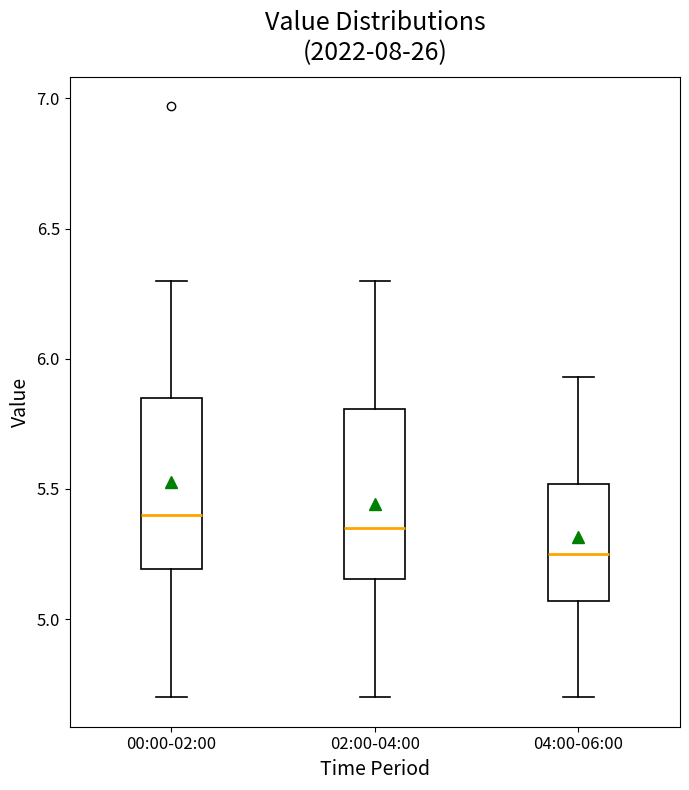

Reading left to right, transcribe this box plot: for each box, give where its median line is, the range the box spans, and where its two whiskers end, as read against the y-axis. The values are not printed on the chart, so give them approximately, as read against the axis.

00:00-02:00: median 5.40, box 5.20 to 5.85, whiskers 4.70 to 6.30
02:00-04:00: median 5.35, box 5.15 to 5.80, whiskers 4.70 to 6.30
04:00-06:00: median 5.25, box 5.05 to 5.50, whiskers 4.70 to 5.95